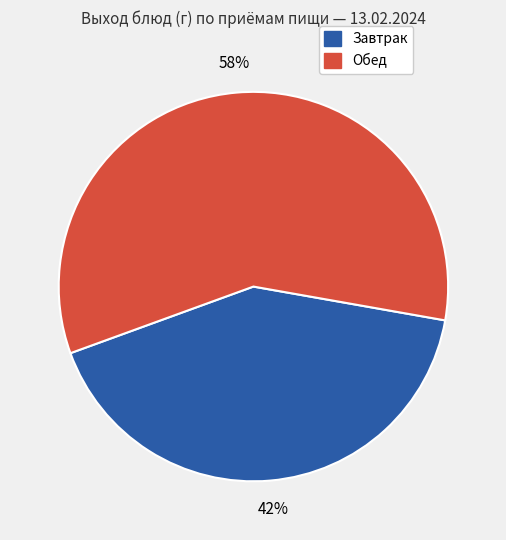

To the nearest percent, what is the average slice percentage?

50%